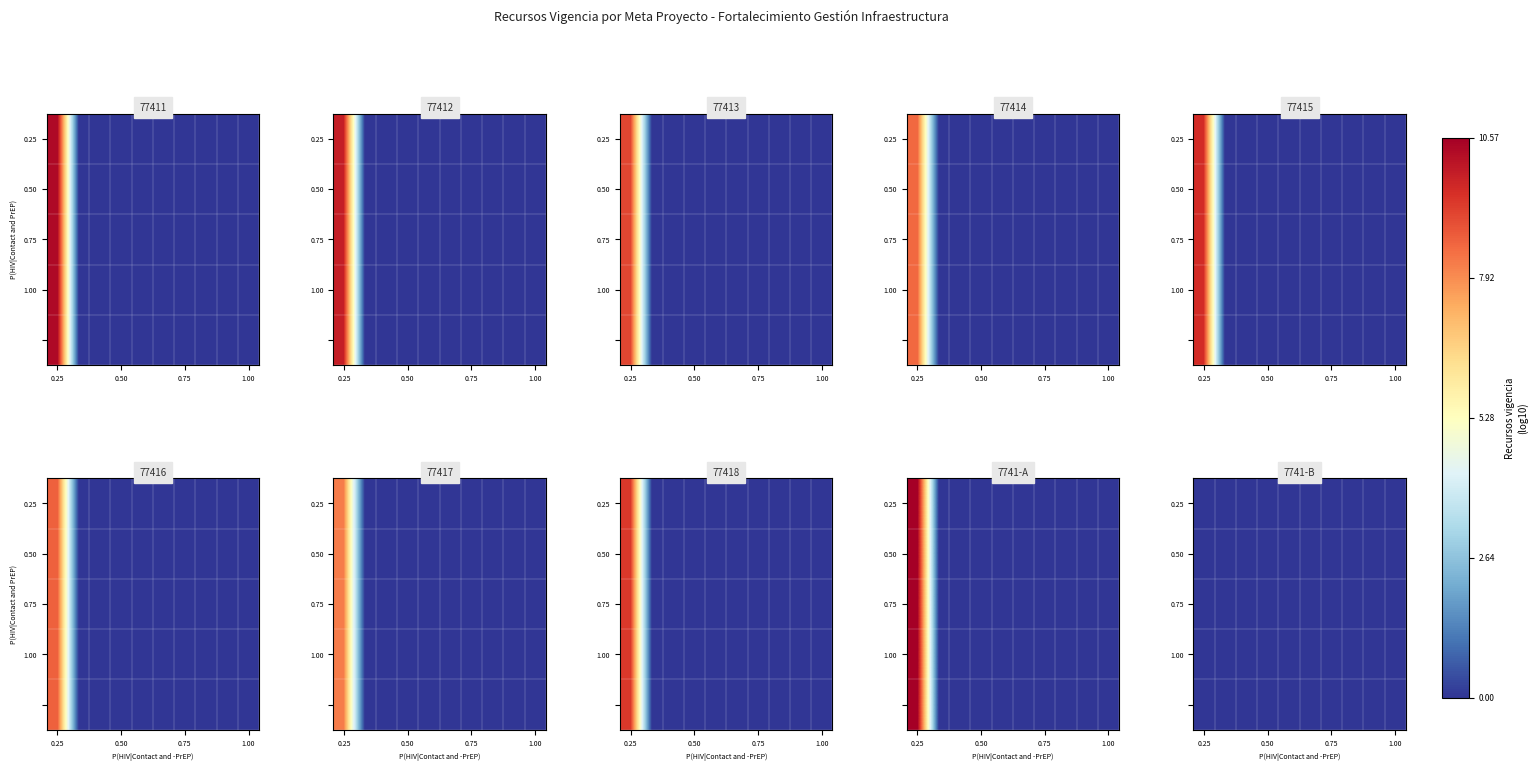

What is the difference between the maximum and second lowest values in the 77416 series?

10.3